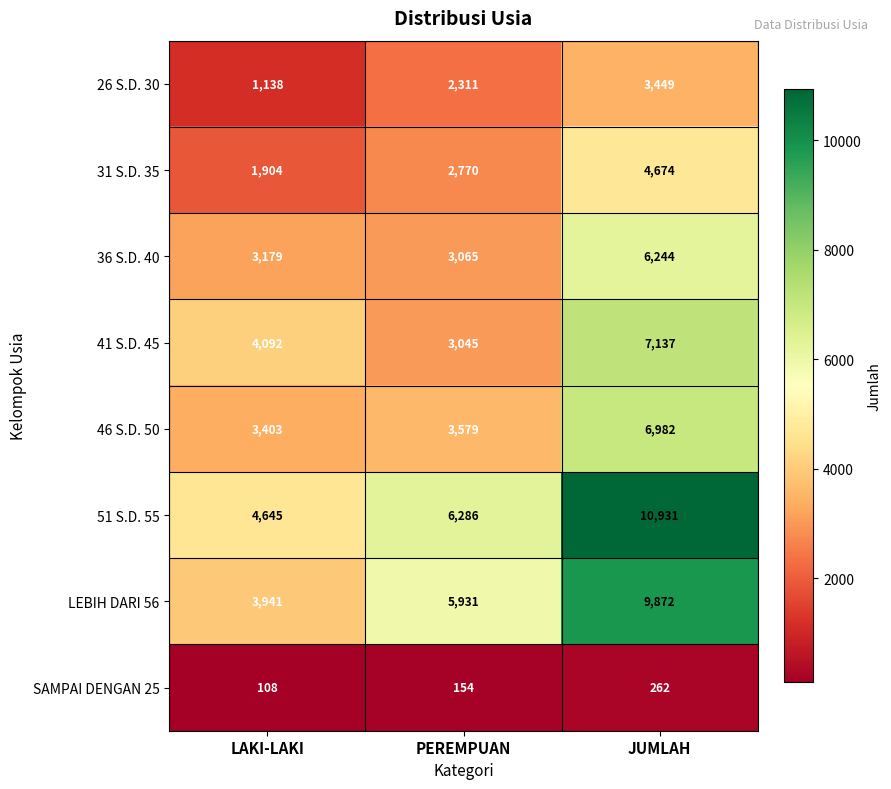

What is the minimum value shown in the chart?

108